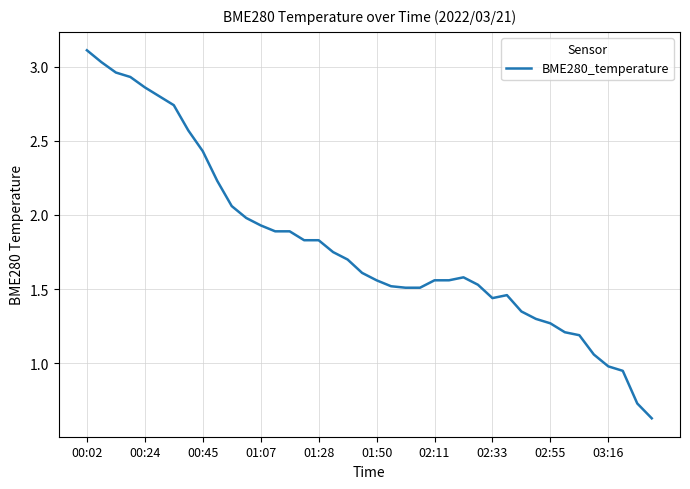

What is the greatest value displayed?

3.1